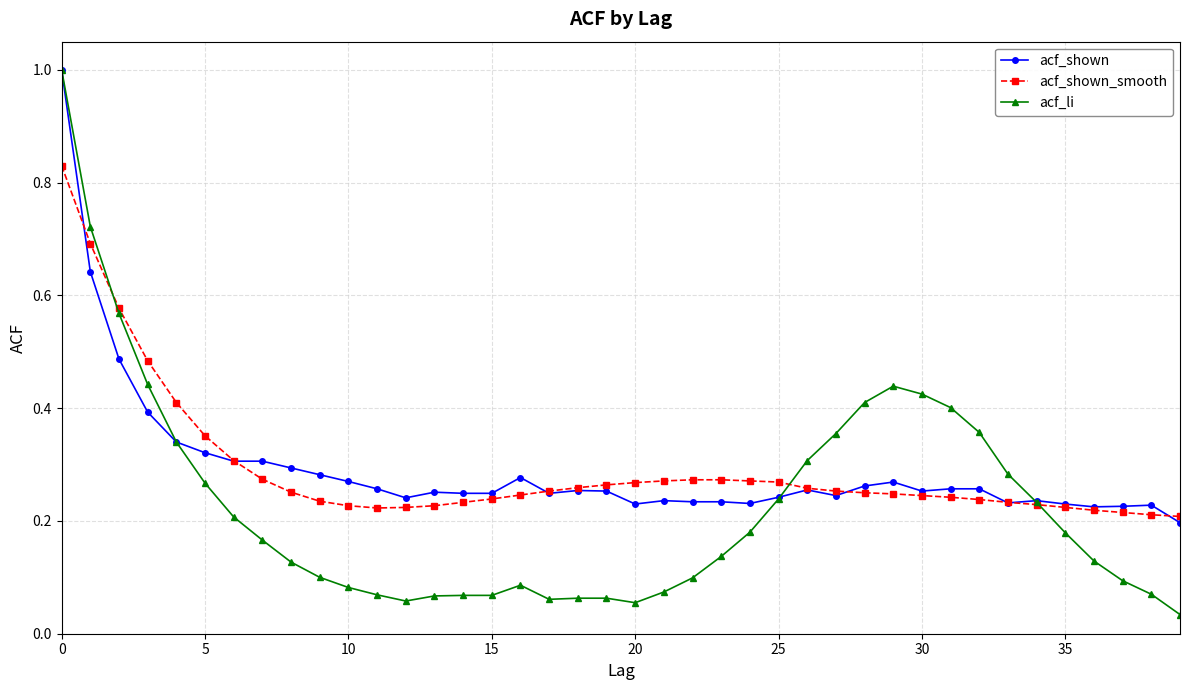

What is the maximum value for acf_li?

1.0